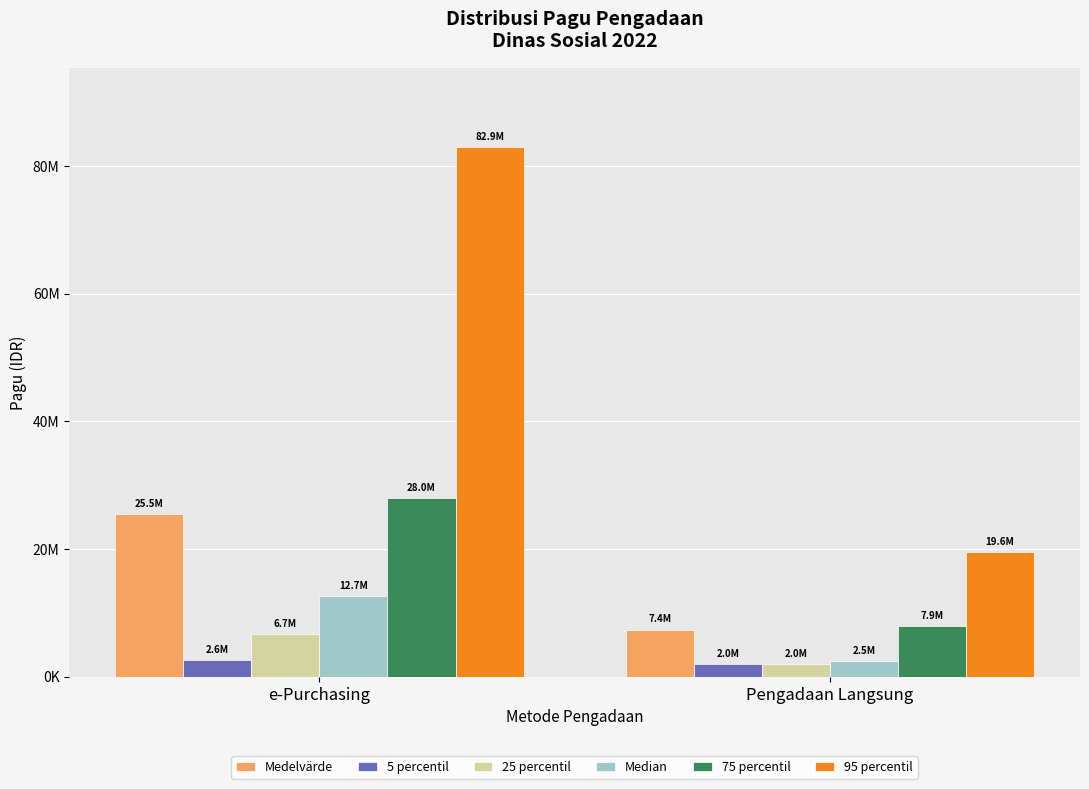

What are all the series names shown in the legend?

Medelvärde, 5 percentil, 25 percentil, Median, 75 percentil, 95 percentil